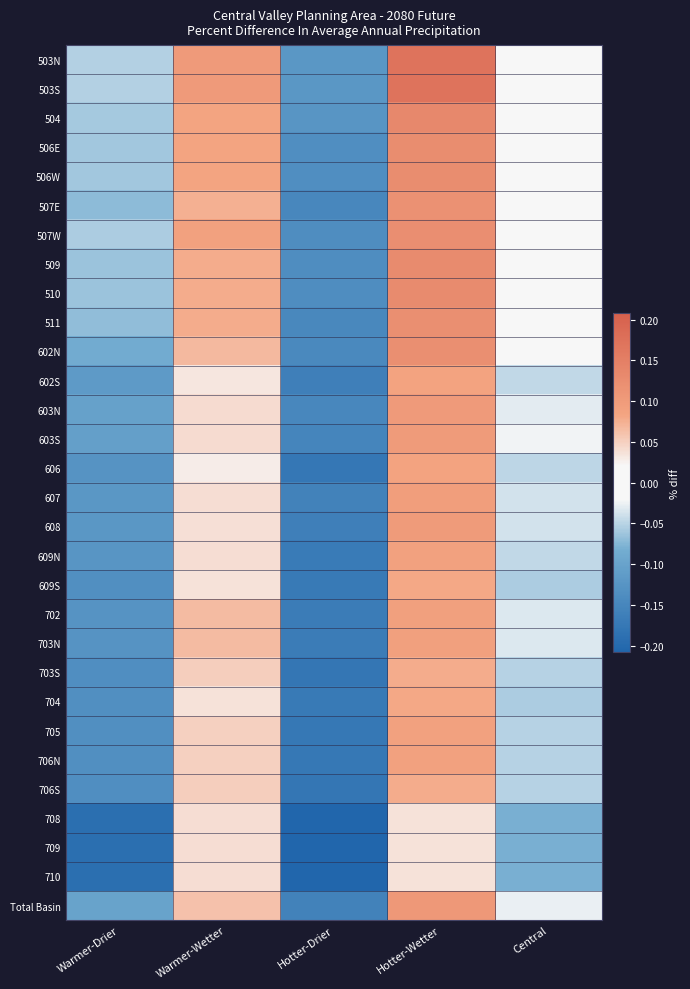

Which category has the highest value across all series?

Hotter-Wetter